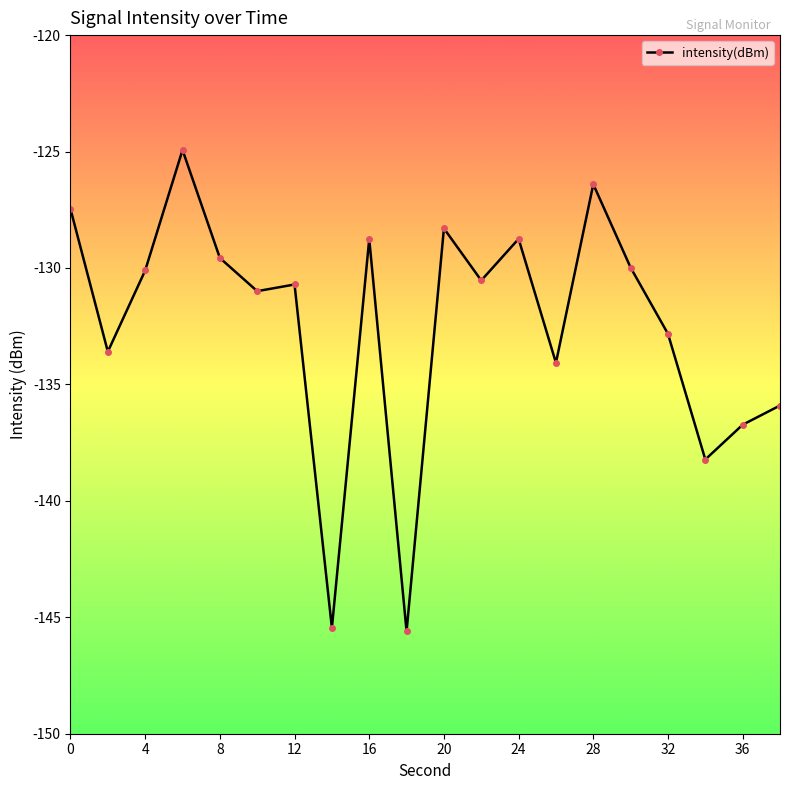

What is the value of the 8th point from the left?

-145.5